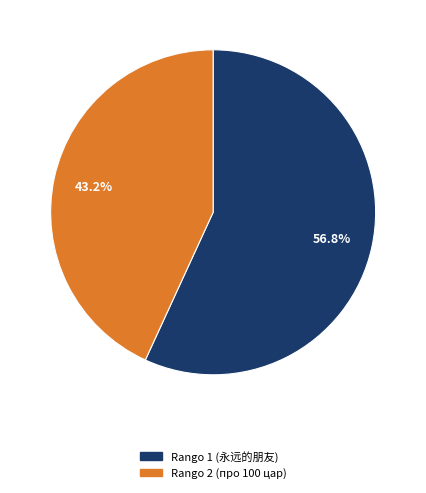

To the nearest percent, what percentage of the pie is Rango 2 (про 100 цар)?

43%